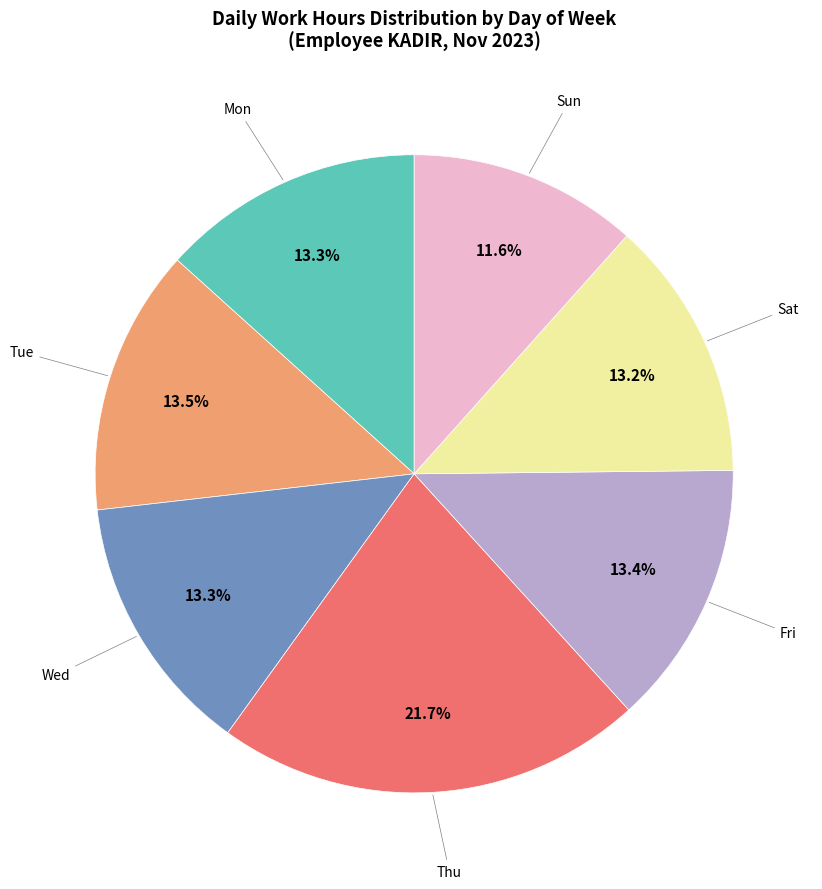

How many segments does this pie chart have?

7